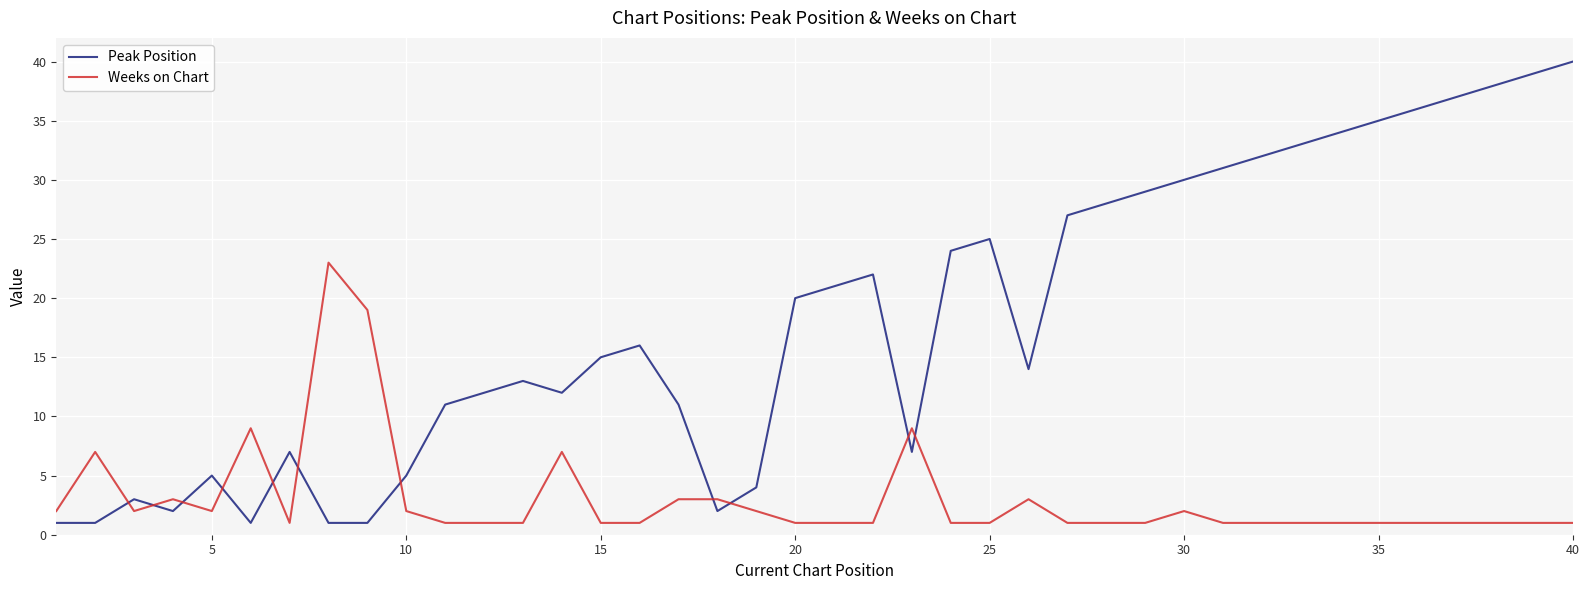

What is the maximum value for Peak Position?

40